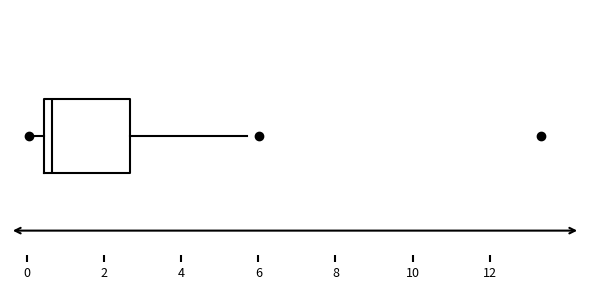

Read this box plot against the x-axis: the position of the median line, the range covered by the box, and the ends of both whiskers. The values are not printed on the chart, so give them approximately, as read against the axis.

median 0.6, box 0.4 to 2.6, whiskers 0.0 to 5.6